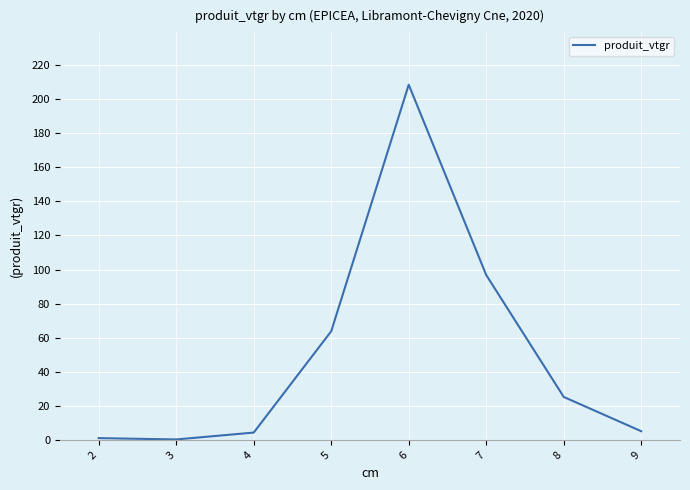

How many values exceed 25?

4